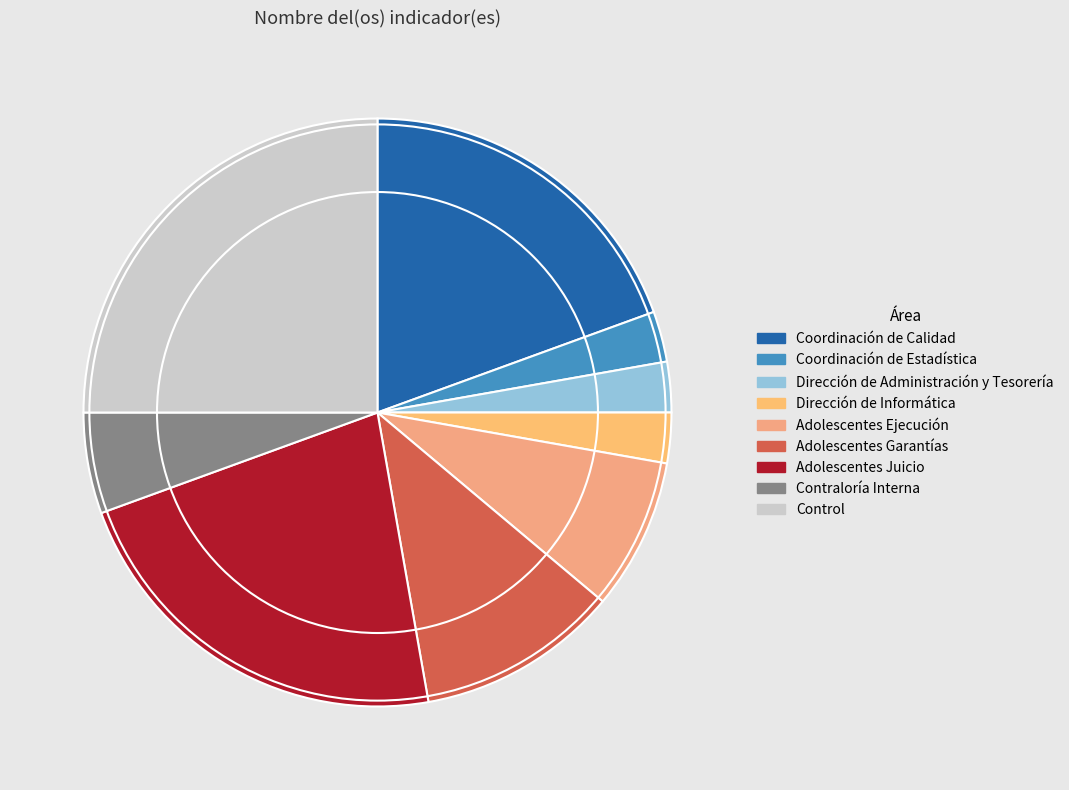

Does Control account for over 50% of the chart?

No